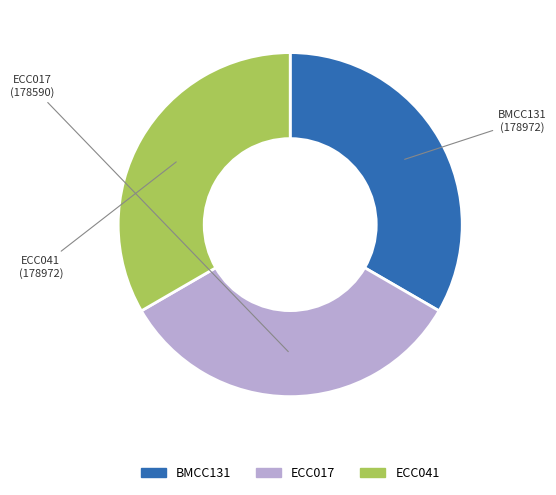

Is the sum of ECC017 and ECC041 greater than half?

Yes